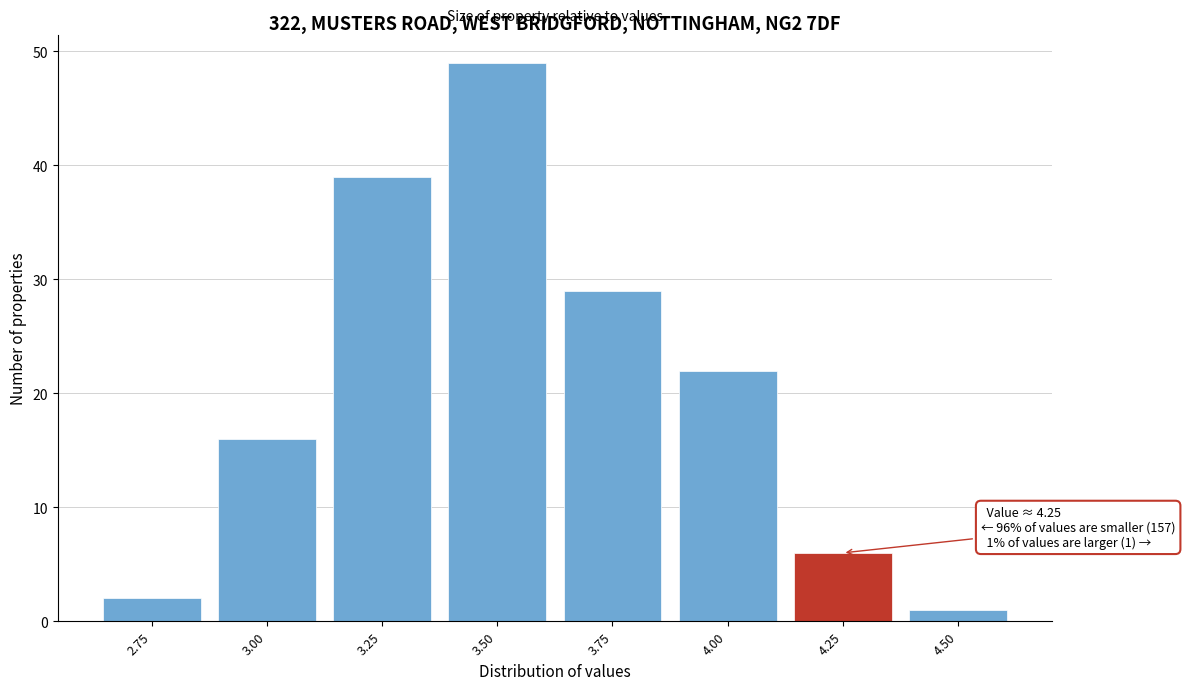

Reading left to right, transcribe all the data shown in this chart.

2	16	39	49	29	22	6	1